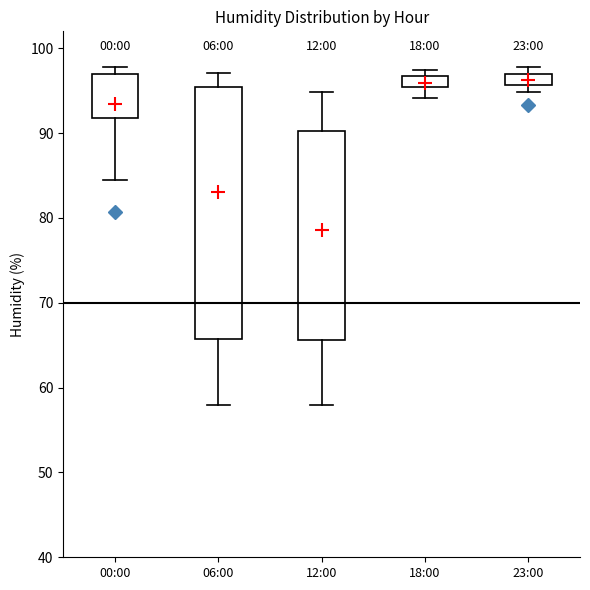

Where does the lower whisker of the box for 00:00 end on the y-axis? The values are not printed on the chart, so give them approximately, as read against the axis.

85